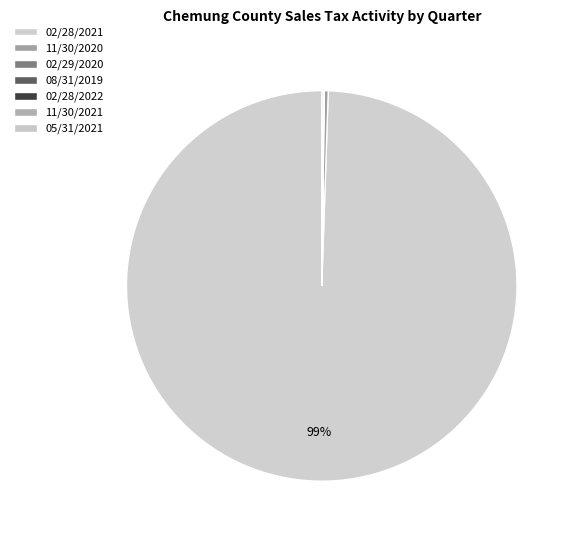

What is the ratio of the value at 02/28/2021 to the value at 02/29/2020?

2383.1